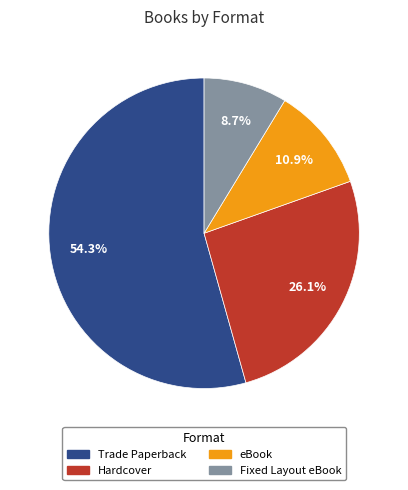

Which slice represents more than half of the pie?

Trade Paperback